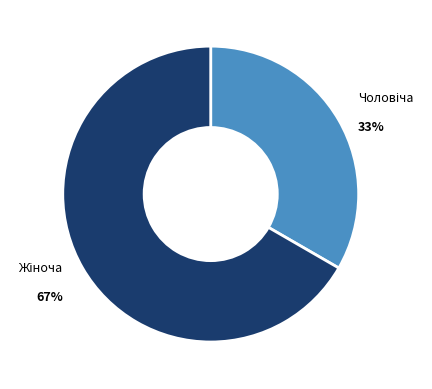

Does any single category account for the majority?

Yes